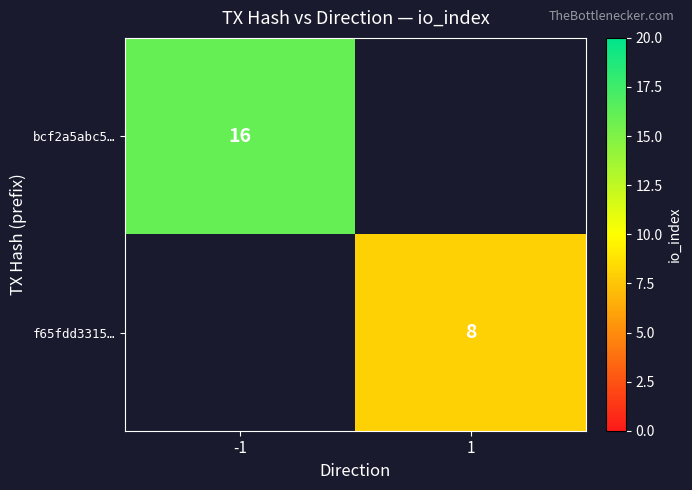

At which category does the chart reach its minimum across all series?

1